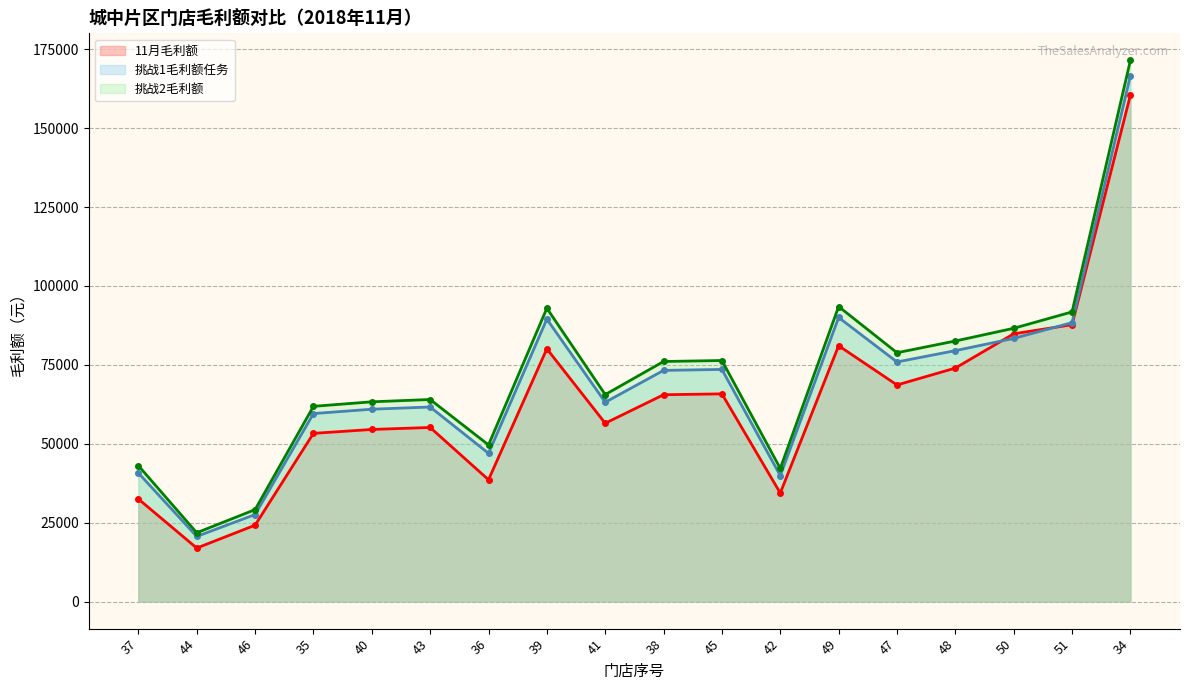

True or false: 11月毛利额 and 挑战2毛利额 intersect in this chart.

False